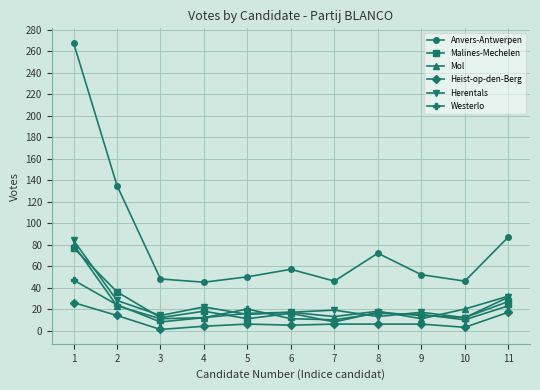

Which series has the largest total across all categories?

Anvers-Antwerpen